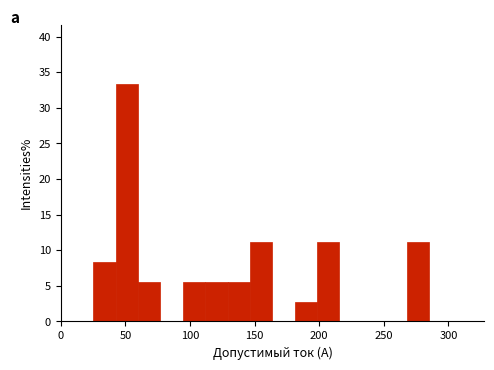

Around what value on the x-axis is the tallest bar? Give the approximate position of its centre, as read against the axis.

50